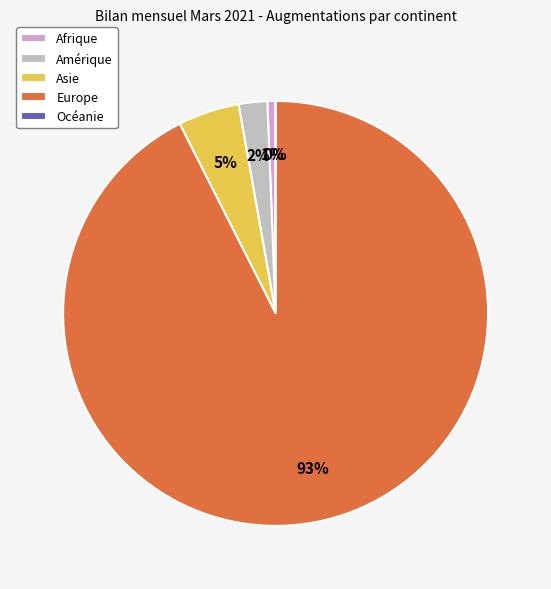

Do Afrique and Océanie together represent more than half of the pie?

No